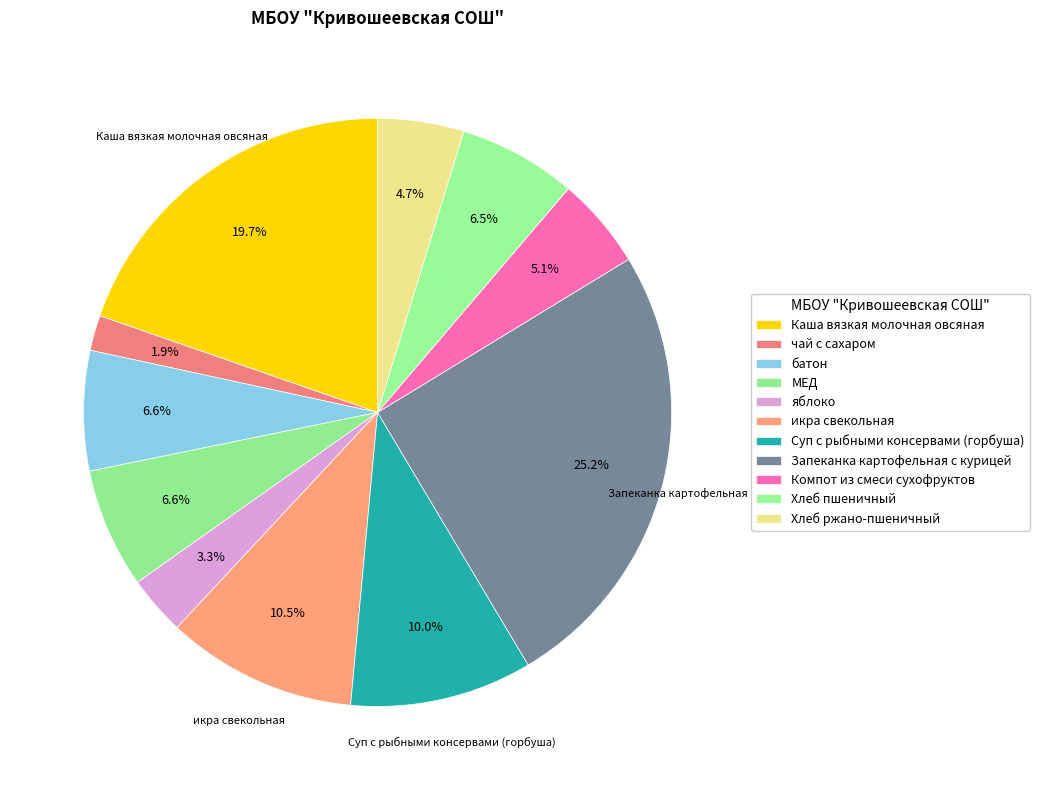

Which slice is the smallest?

чай с сахаром